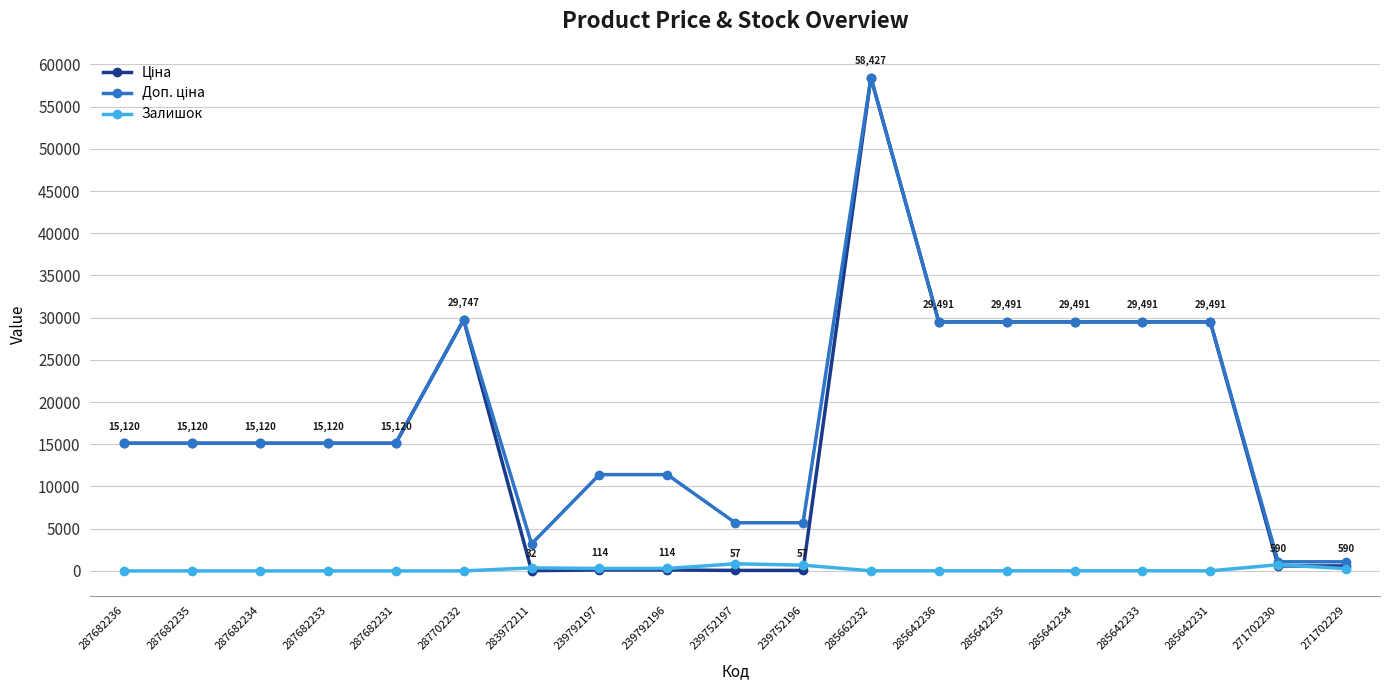

What is the total value across all series at 287682236?

30240.0